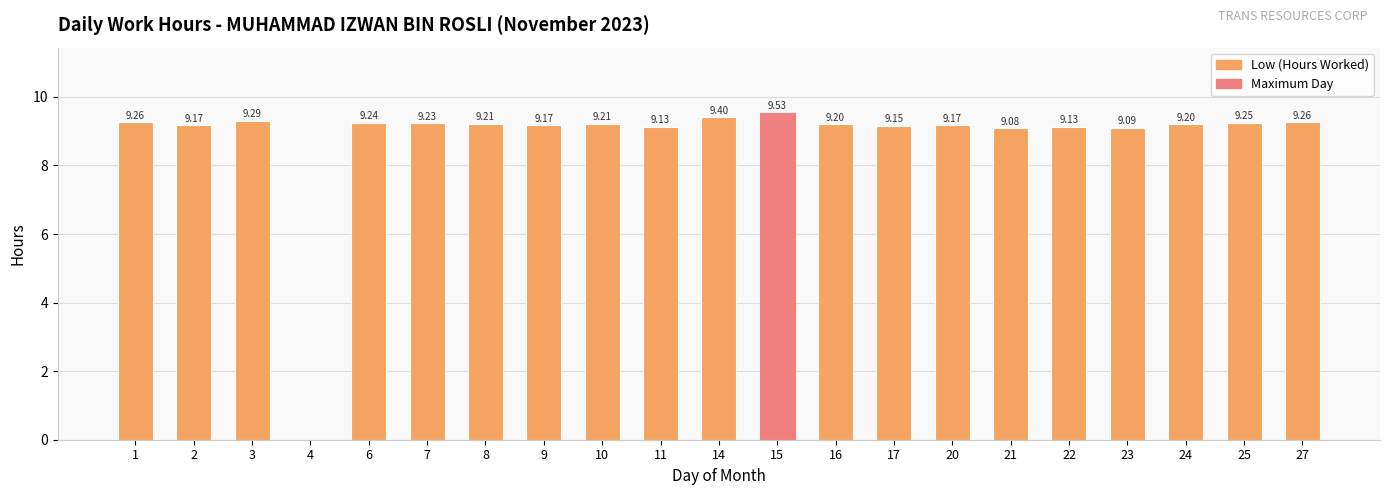

Between 2 and 3, which is larger?

3